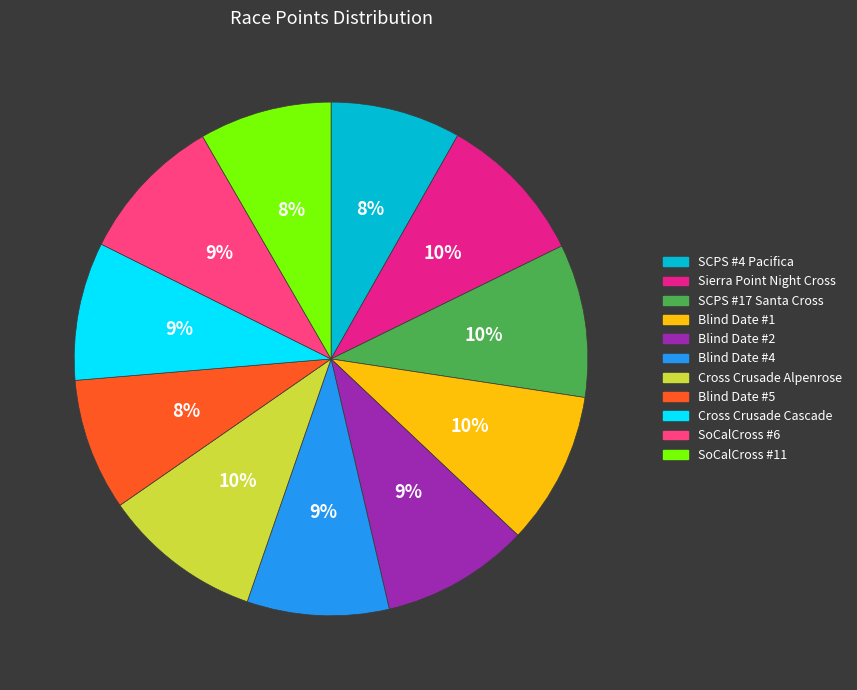

How many slices are in this pie chart?

11